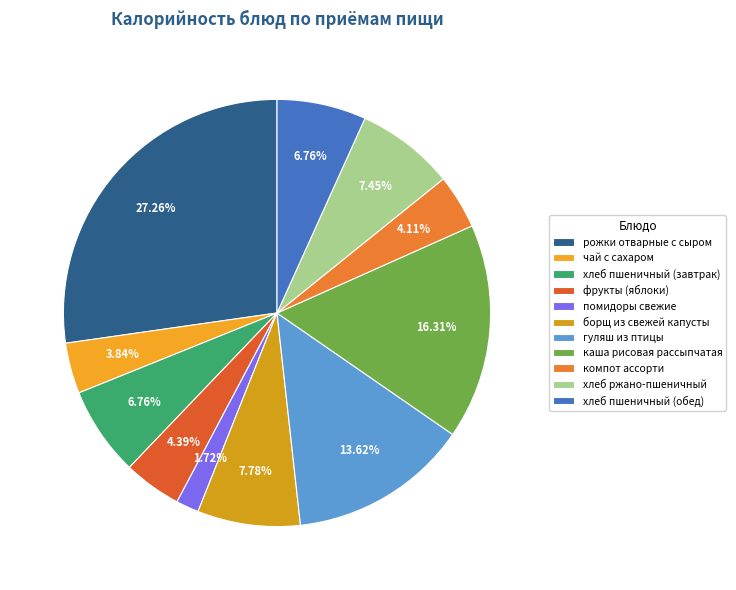

The гуляш из птицы slice represents 14% of the pie. True or false?

True